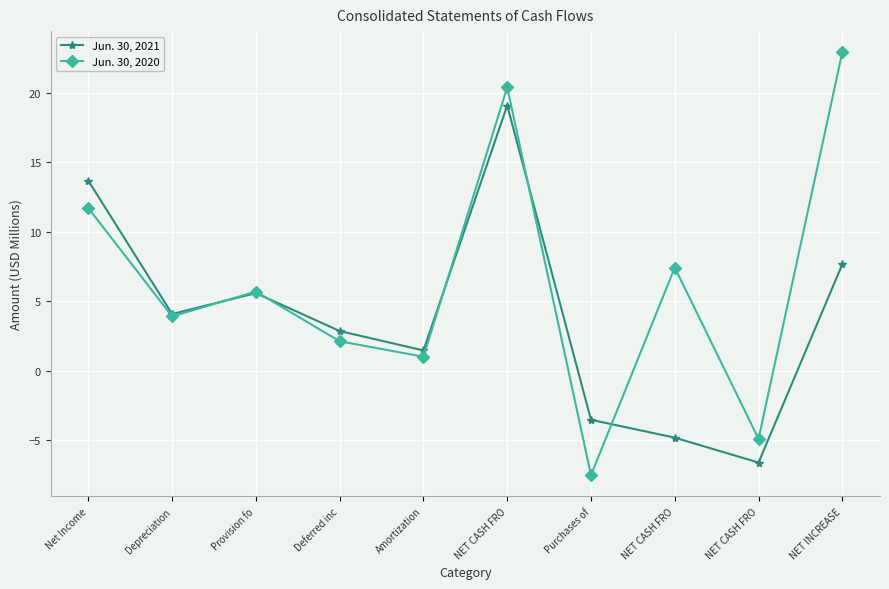

Between Net Income and NET CASH FRO, which is larger?

NET CASH FRO